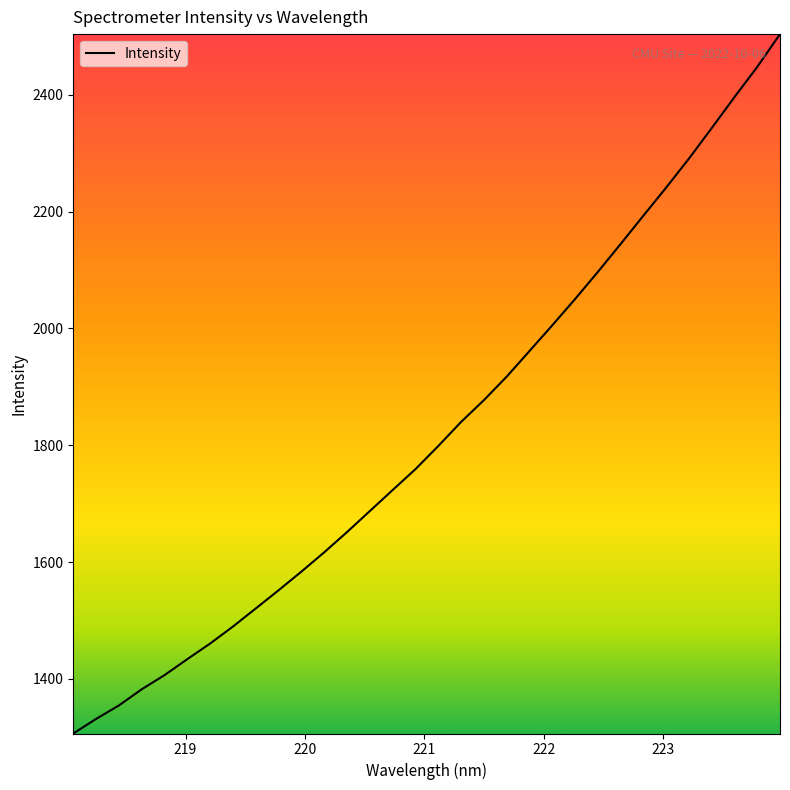

What is the maximum value shown in the chart?

2503.7